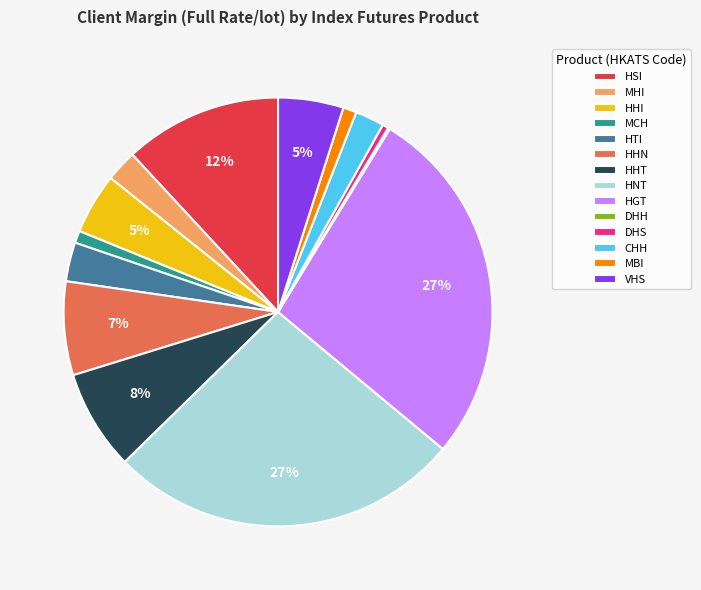

Do HHI and VHS together represent more than half of the pie?

No